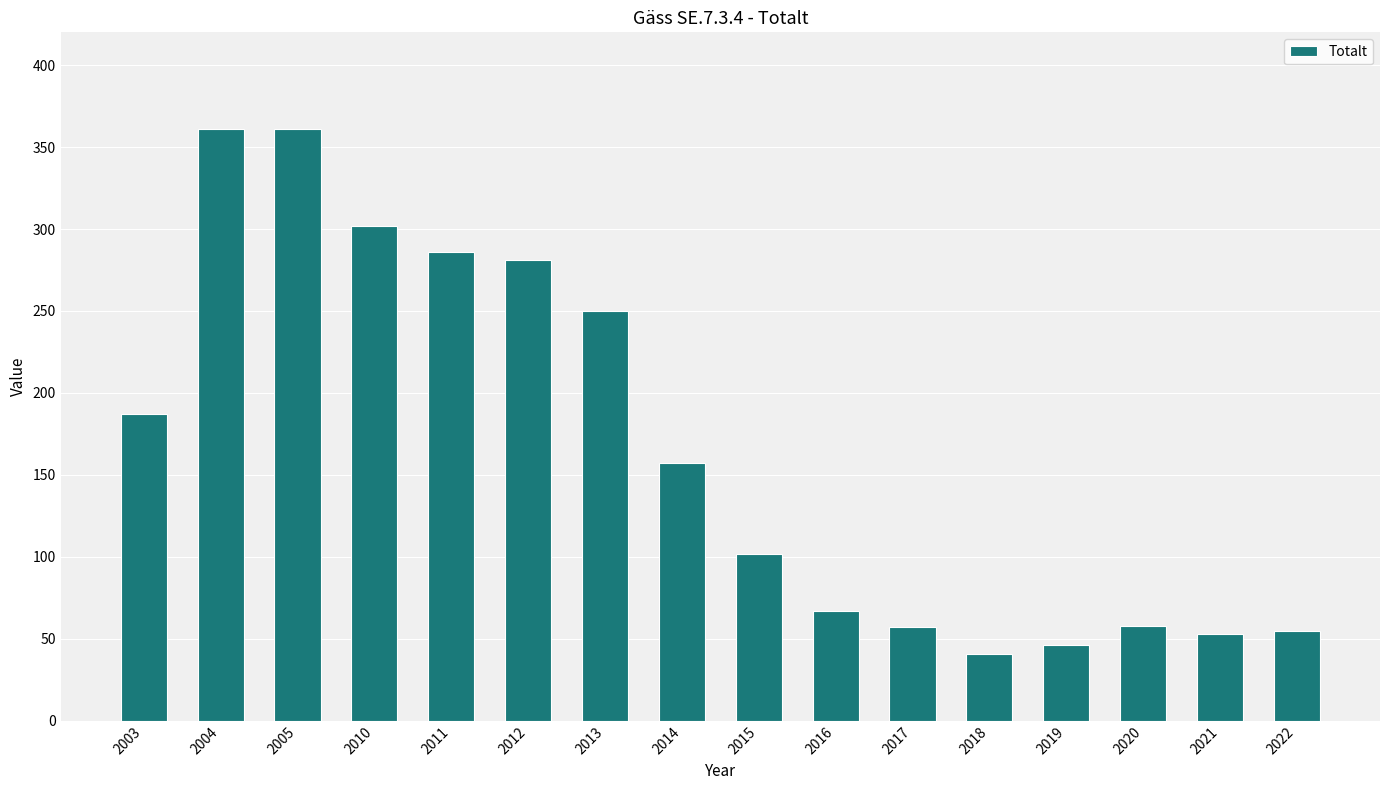

True or false: the data shows 79 at 2020.

False